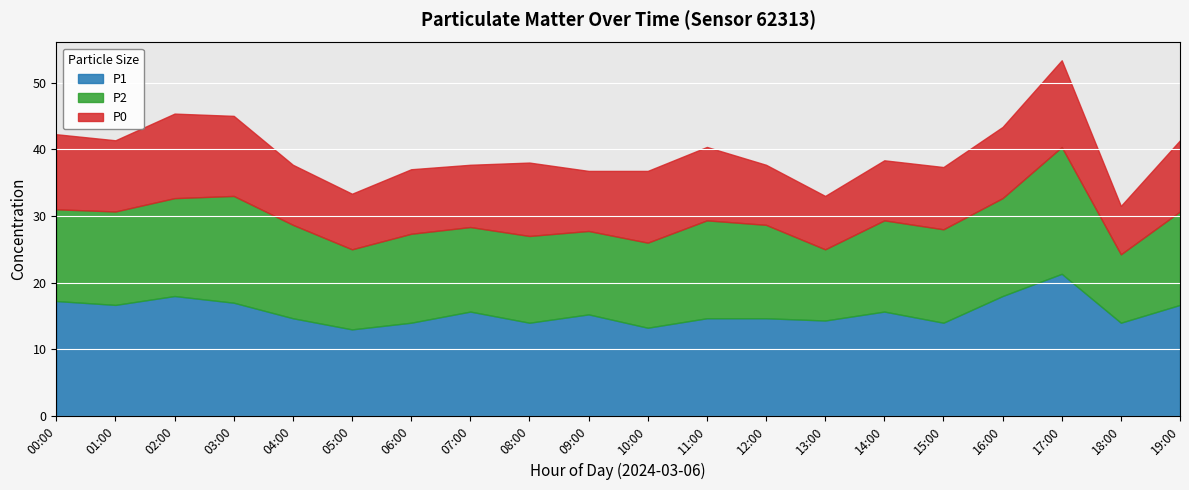

What are all the series names shown in the legend?

P1, P2, P0